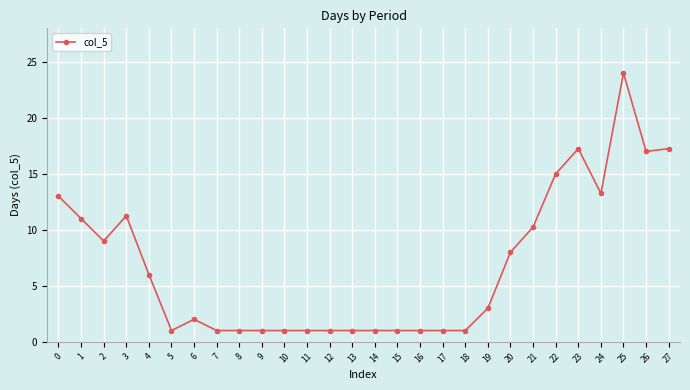

True or false: the data shows 13.2 at 24.

True